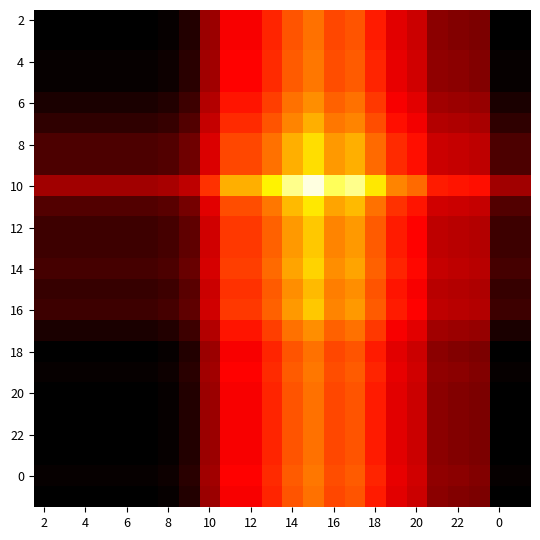

How many categories are shown in the chart?

24